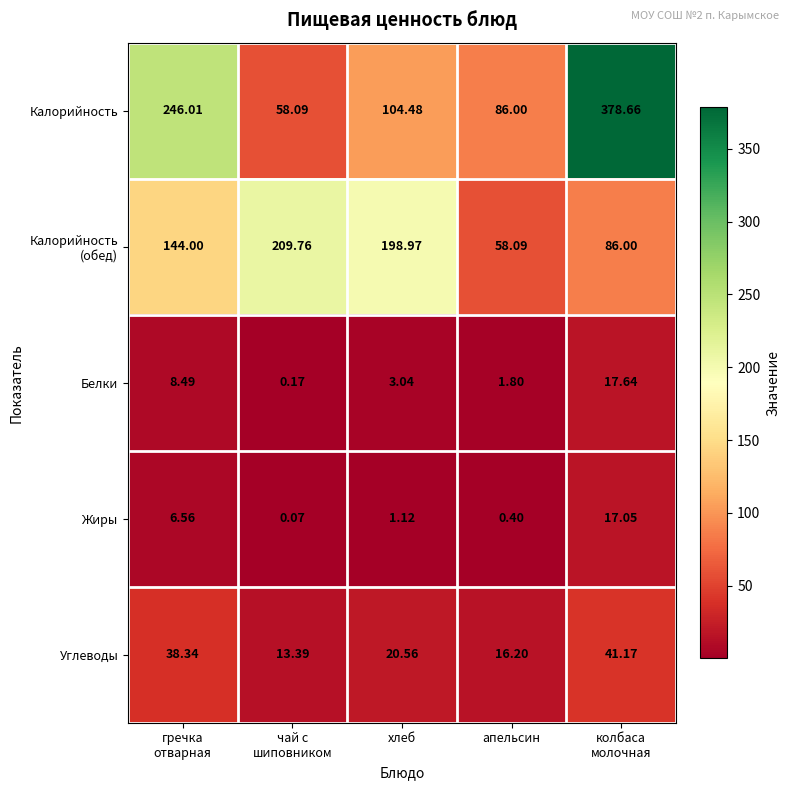

Which category has the highest value across all series?

колбаса
молочная